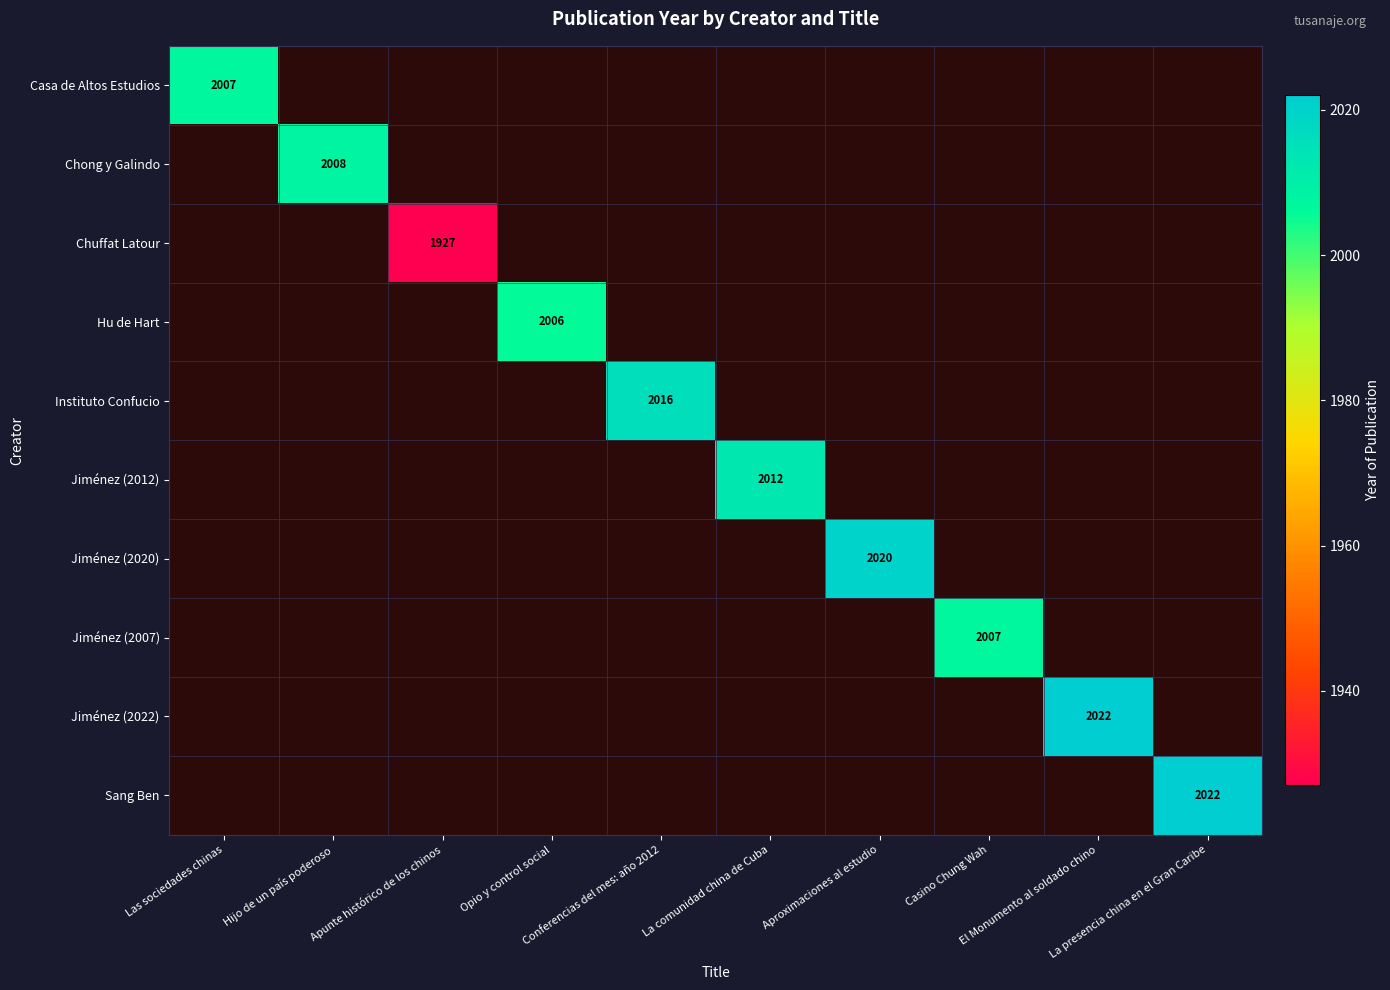

Between Las sociedades chinas and La comunidad china de Cuba, which is larger?

La comunidad china de Cuba